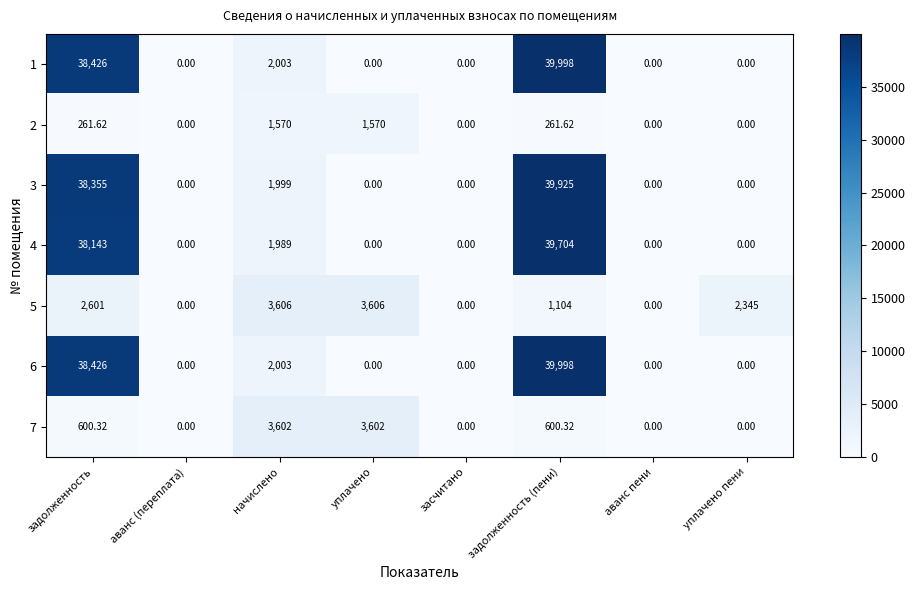

At which category does the chart reach its peak across all series?

задолженность (пени)